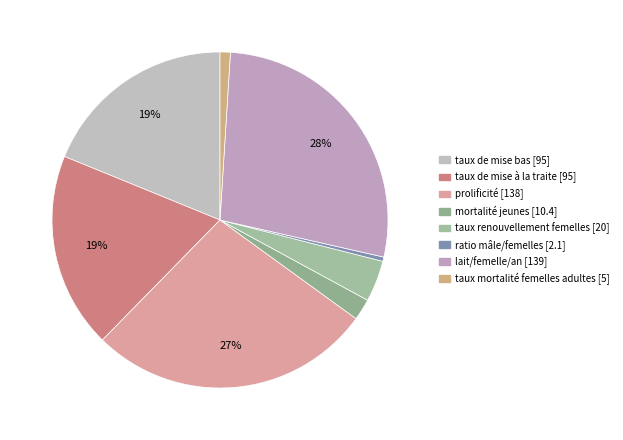

Which category has the biggest portion of the pie?

lait / femelle / an (litres)